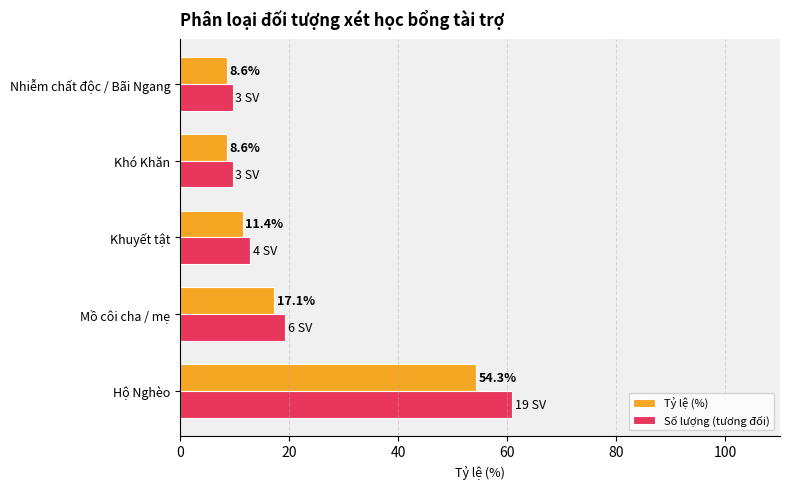

List the series in order of their overall mean, lowest first.

Tỷ lệ (%), Số lượng (tương đối)